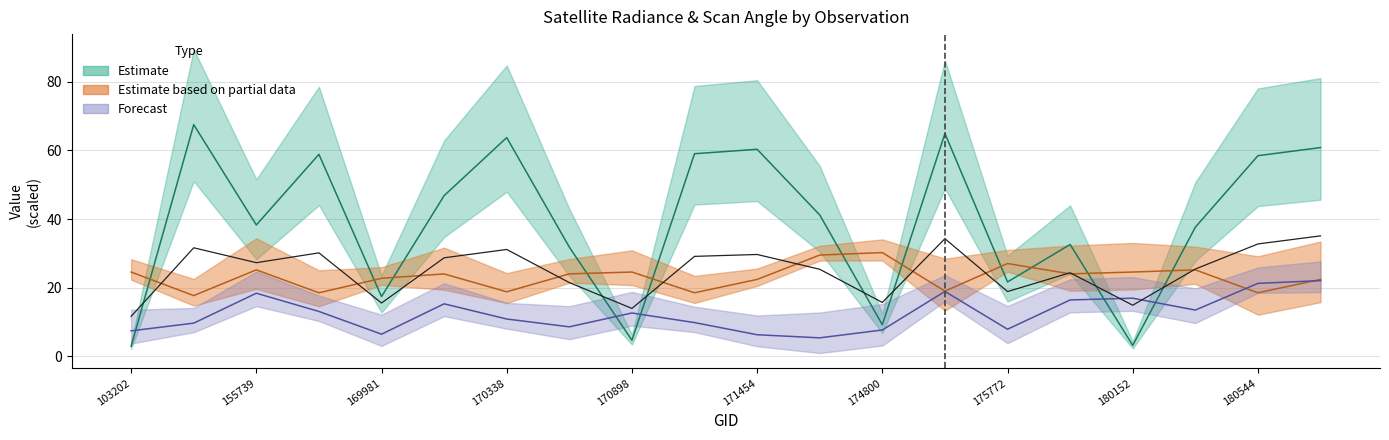

What is the highest value of the dnbrad series?

22.1